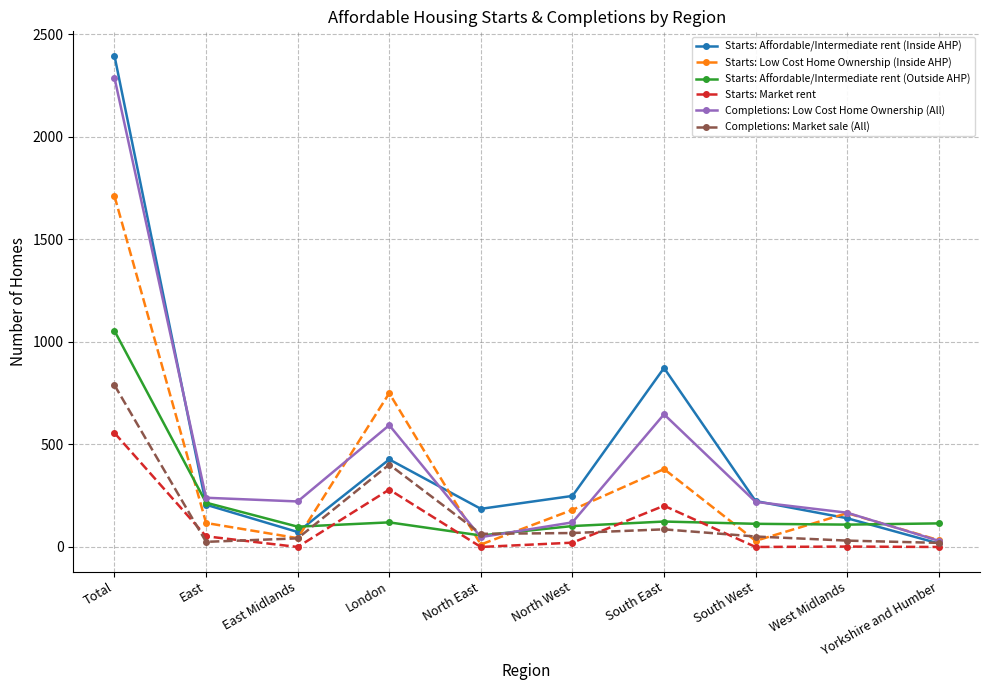

Does the chart have visible grid lines?

Yes